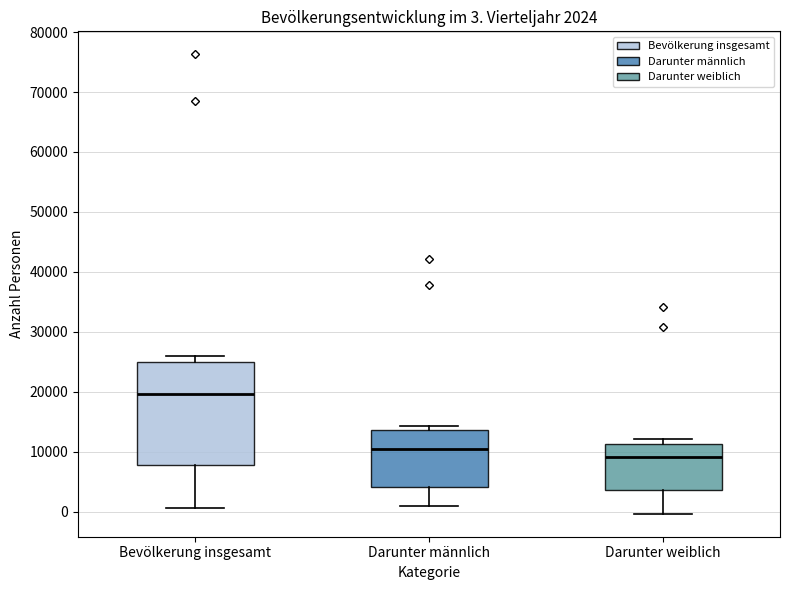

Which box has the highest median line?

Bevölkerung insgesamt